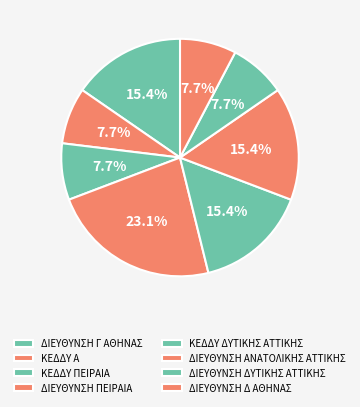

Which slice is the smallest?

ΚΕΔΔΥ Α